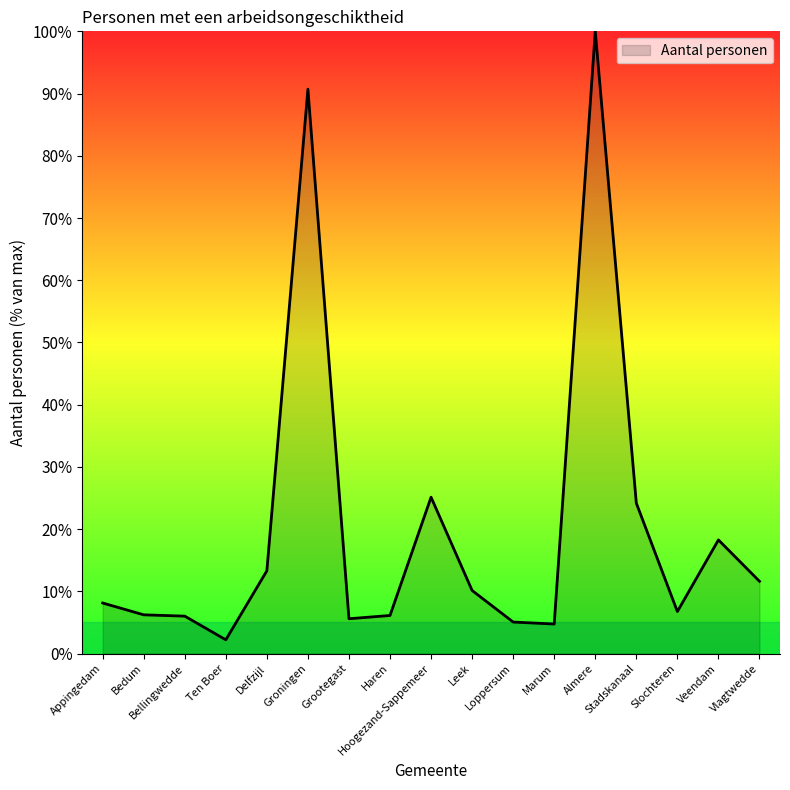

What is the difference between the second highest and minimum values?

88.5